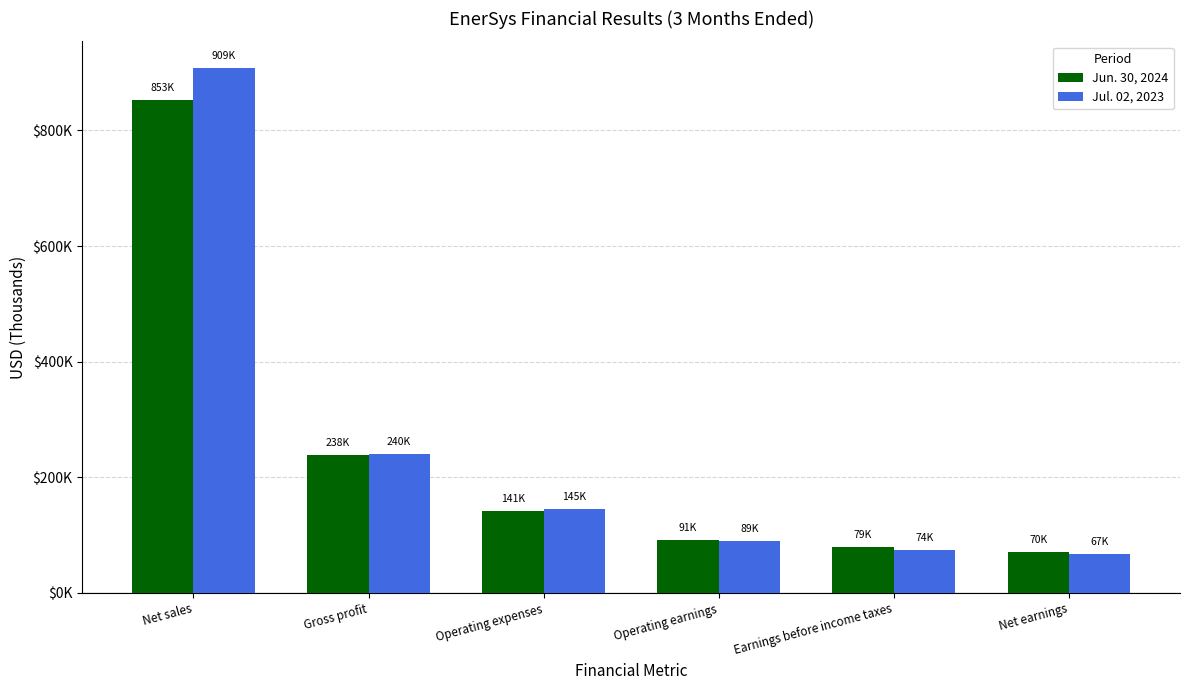

What are all the series names shown in the legend?

Jun. 30, 2024, Jul. 02, 2023